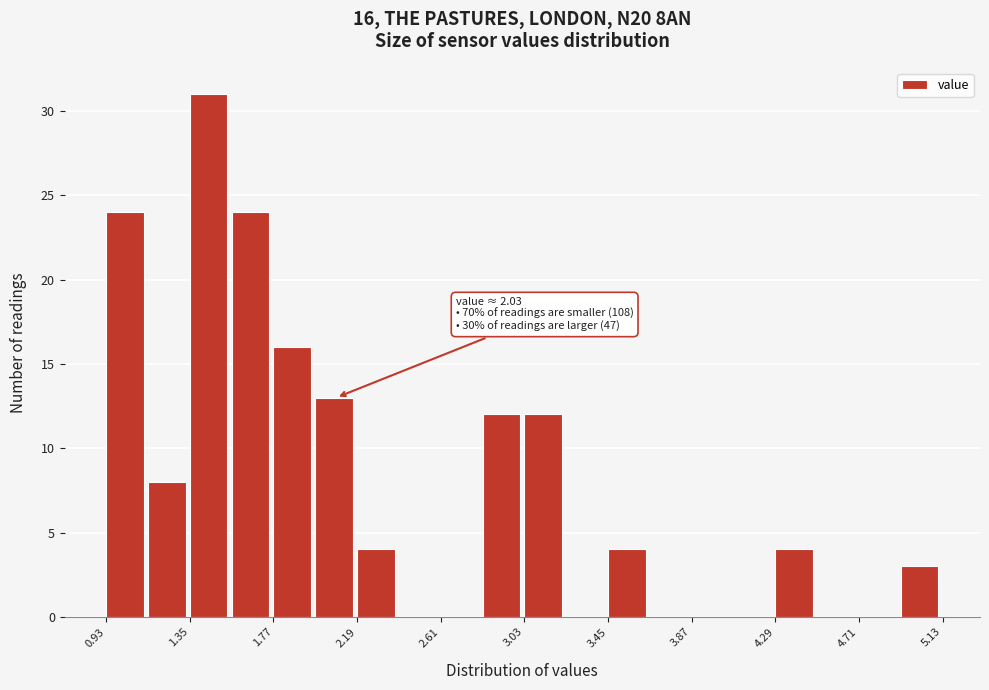

Which range on the x-axis has the tallest bar?

1.35 to 1.56